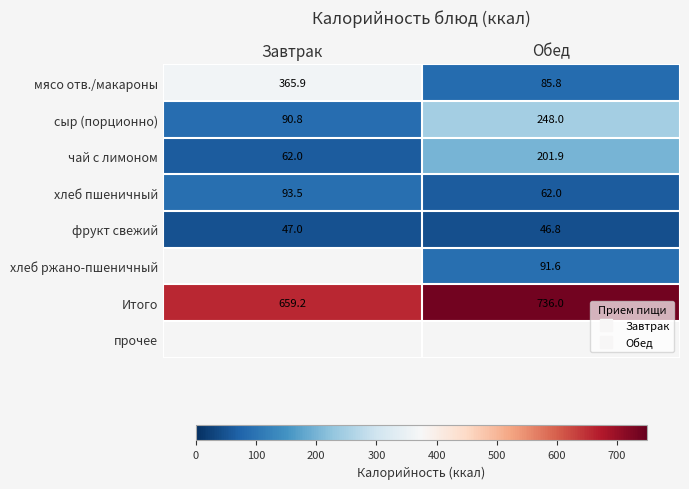

Which has a higher value, Завтрак or Обед?

Завтрак